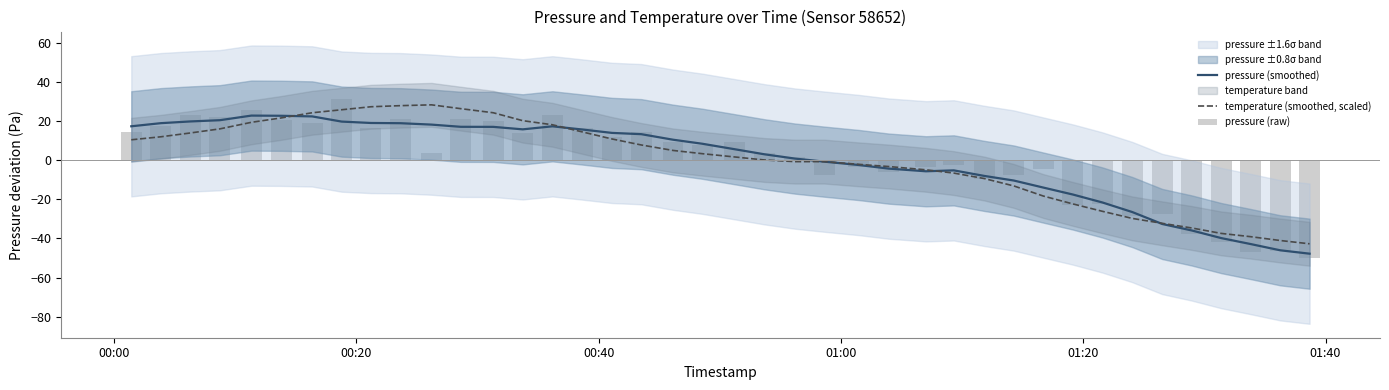

What is the difference between the maximum and minimum values in the pressure (smoothed) series?

70.6